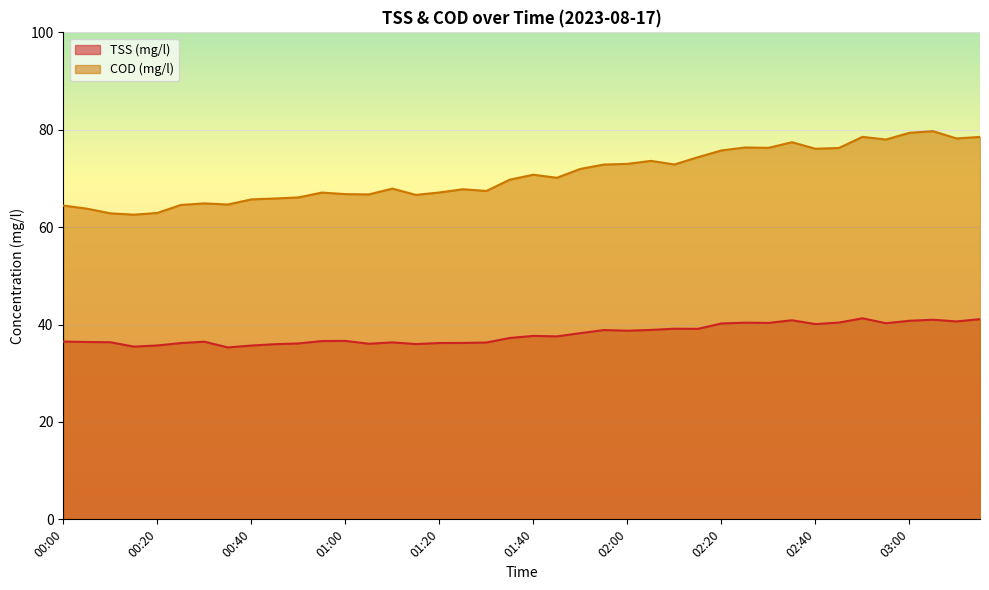

At which label does TSS (mg/l) first exceed 37?

01:35